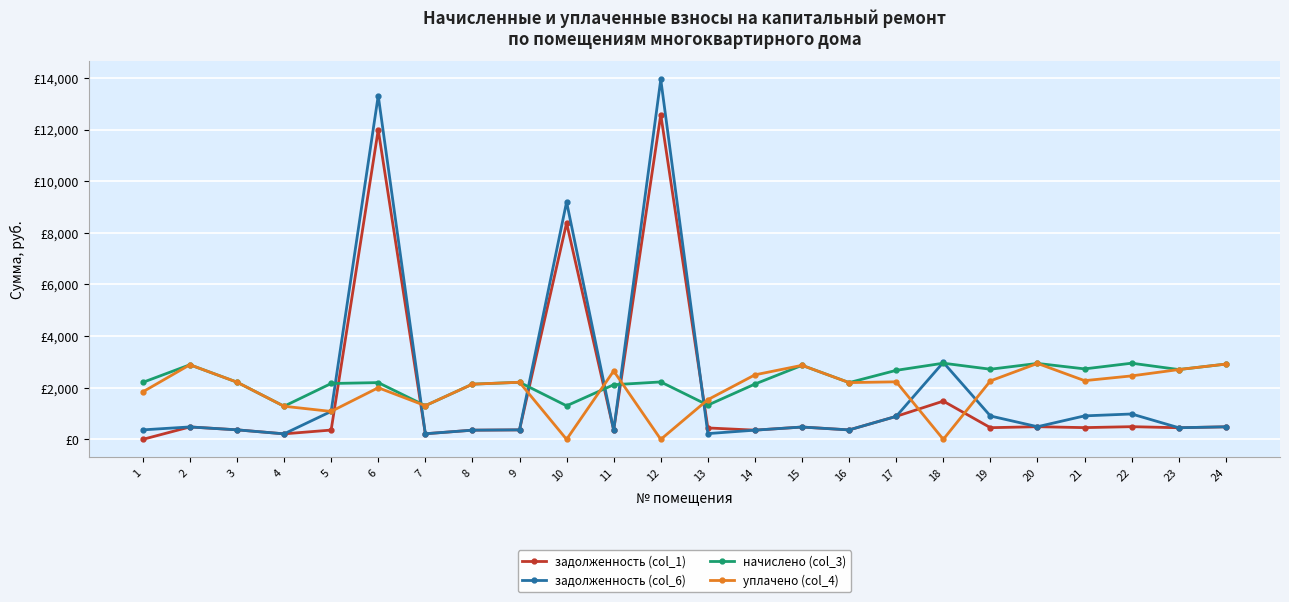

Which series has the largest total across all categories?

начислено (col_3)